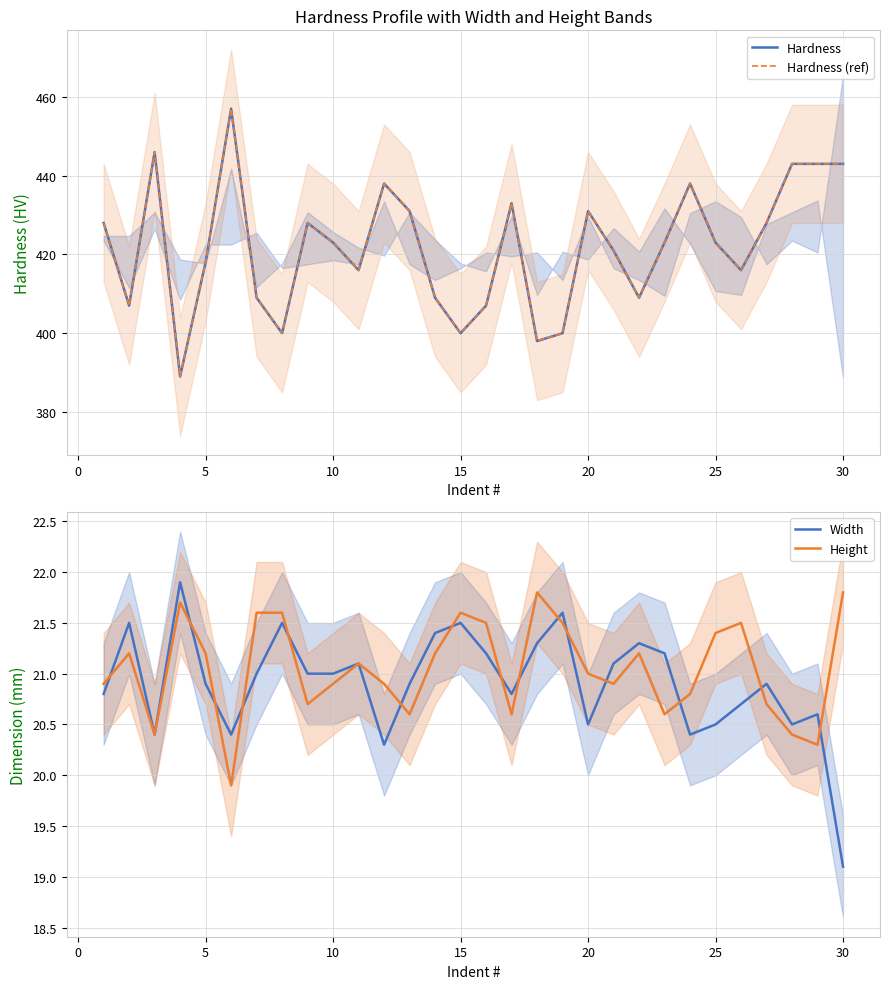

True or false: Height has more than 1 interior local peaks.

True